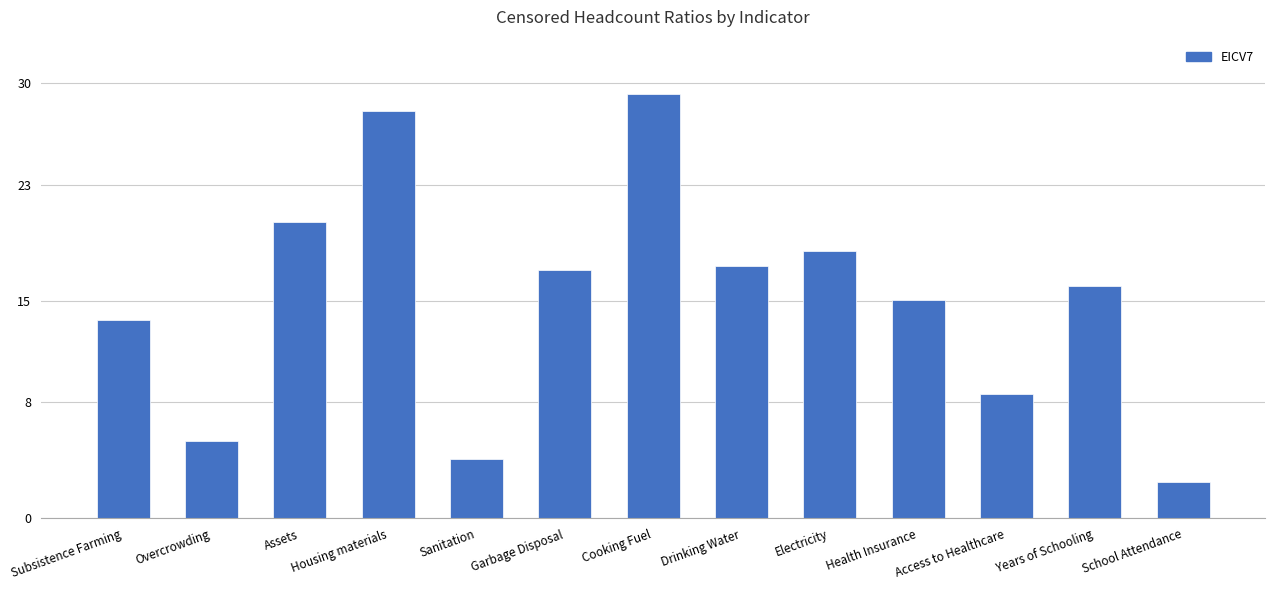

Reading right to left, what are all the values shown in this chart?

School Attendance=2.5	Years of Schooling=16.0	Access to Healthcare=8.5	Health Insurance=15.1	Electricity=18.4	Drinking Water=17.4	Cooking Fuel=29.2	Garbage Disposal=17.1	Sanitation=4.1	Housing materials=28.1	Assets=20.4	Overcrowding=5.3	Subsistence Farming=13.7